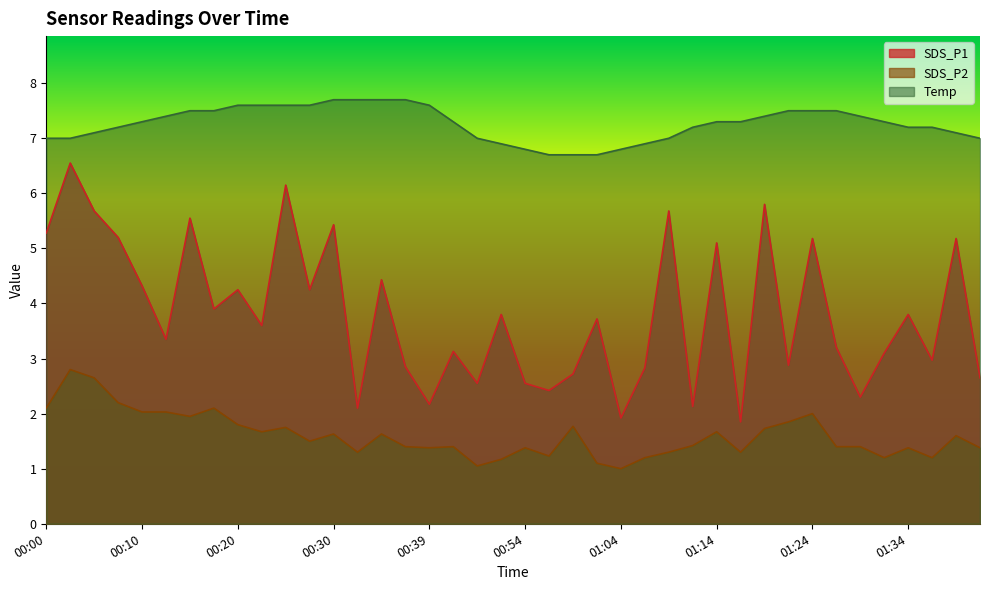

How many interior local peaks does the SDS_P2 series have?

12